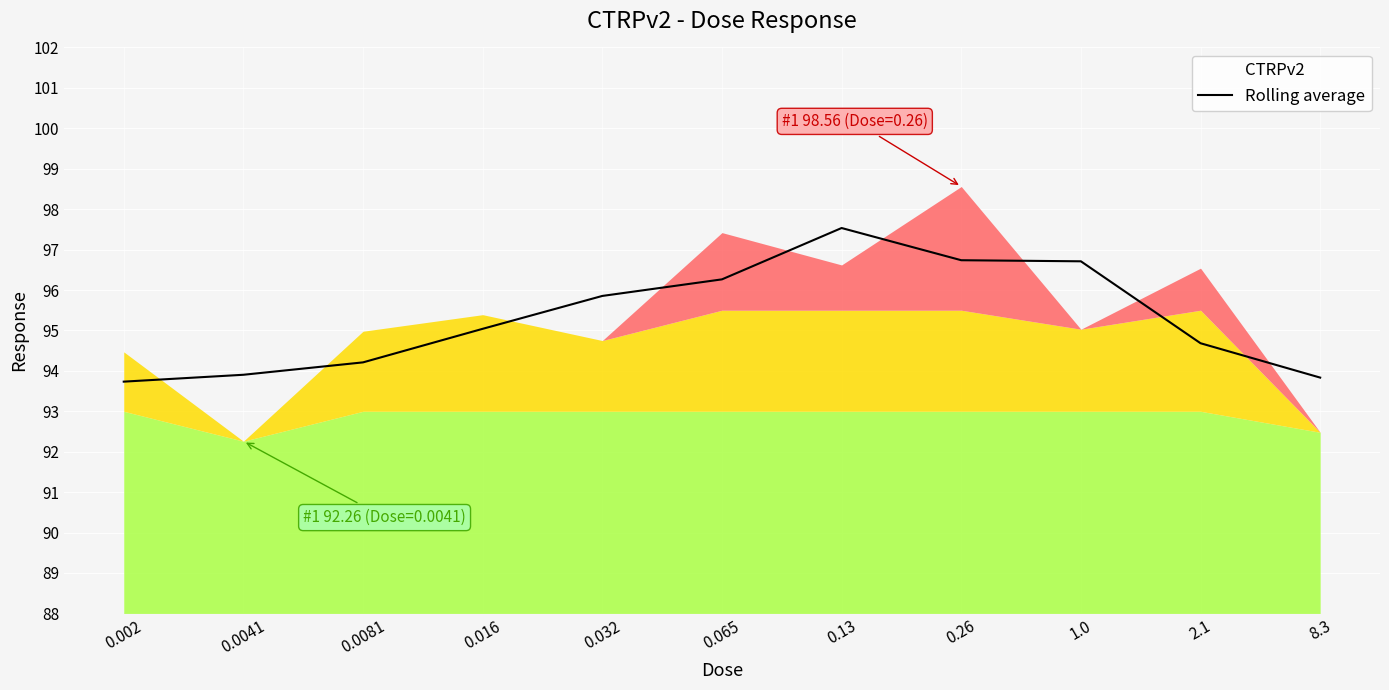

How many values exceed 95?

6